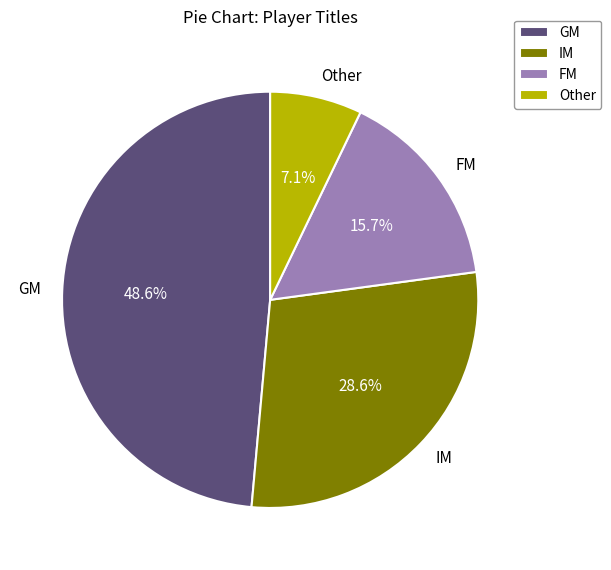

Between FM and GM, which is larger?

GM